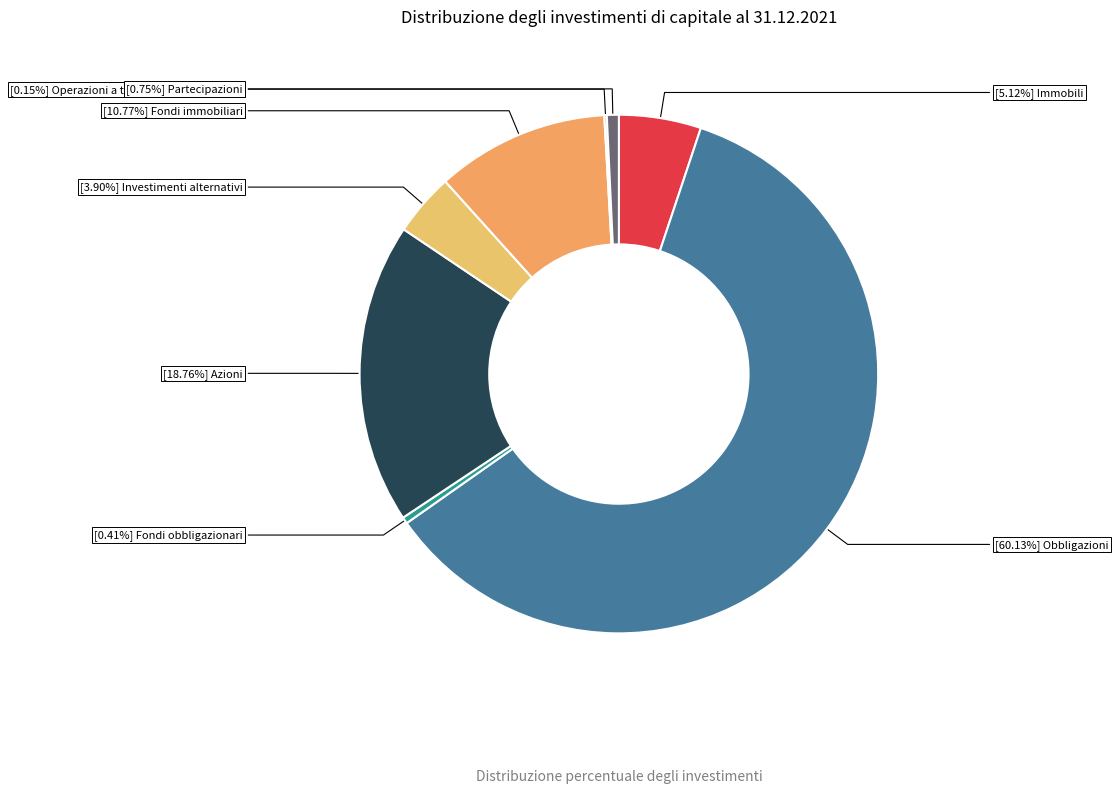

Which slice is the largest?

Obbligazioni